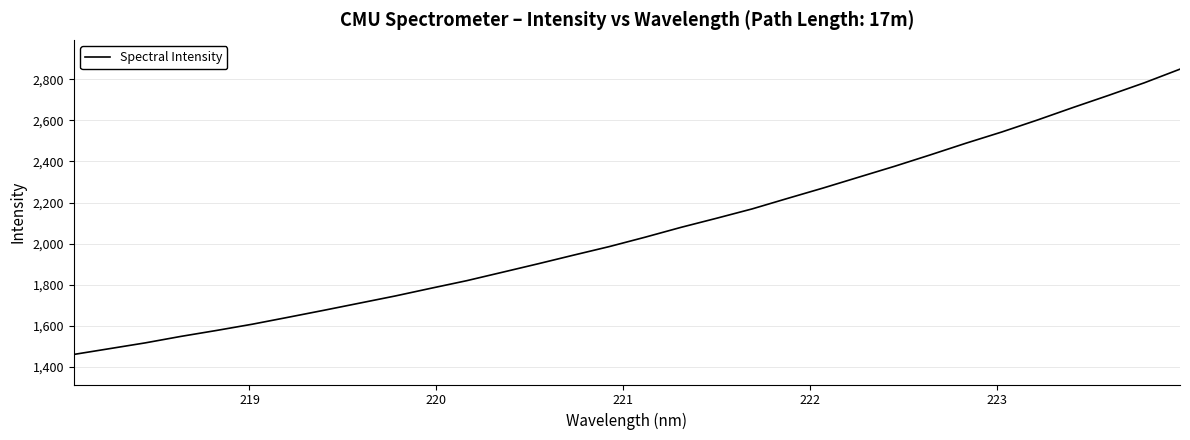

What is the maximum value shown in the chart?

2848.8